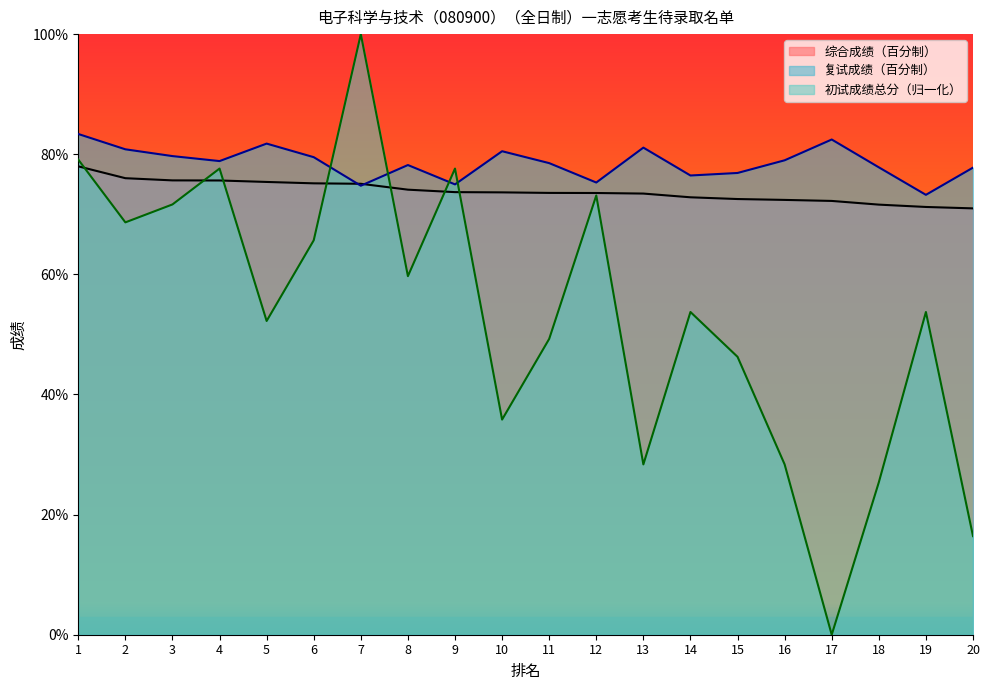

What are all the series names shown in the legend?

综合成绩（百分制）, 复试成绩（百分制）, 初试成绩总分（归一化）